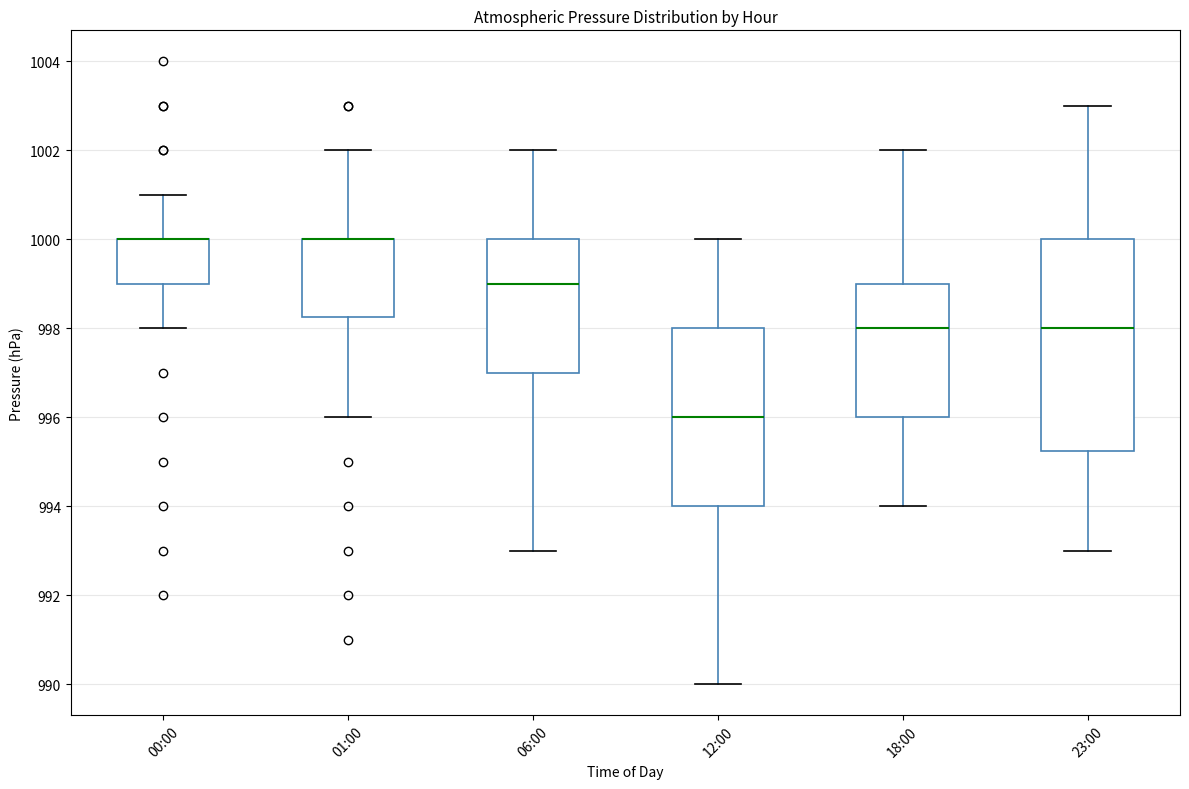

Reading left to right, transcribe this box plot: for each box, give where its median line is, the range the box spans, and where its two whiskers end, as read against the y-axis. The values are not printed on the chart, so give them approximately, as read against the axis.

00:00: median 1000.0 (drawn on the box's upper edge), box 999.0 to 1000.0, whiskers 998.0 to 1001.0
01:00: median 1000.0 (drawn on the box's upper edge), box 998.2 to 1000.0, whiskers 996.0 to 1002.0
06:00: median 999.0, box 997.0 to 1000.0, whiskers 993.0 to 1002.0
12:00: median 996.0, box 994.0 to 998.0, whiskers 990.0 to 1000.0
18:00: median 998.0, box 996.0 to 999.0, whiskers 994.0 to 1002.0
23:00: median 998.0, box 995.2 to 1000.0, whiskers 993.0 to 1003.0